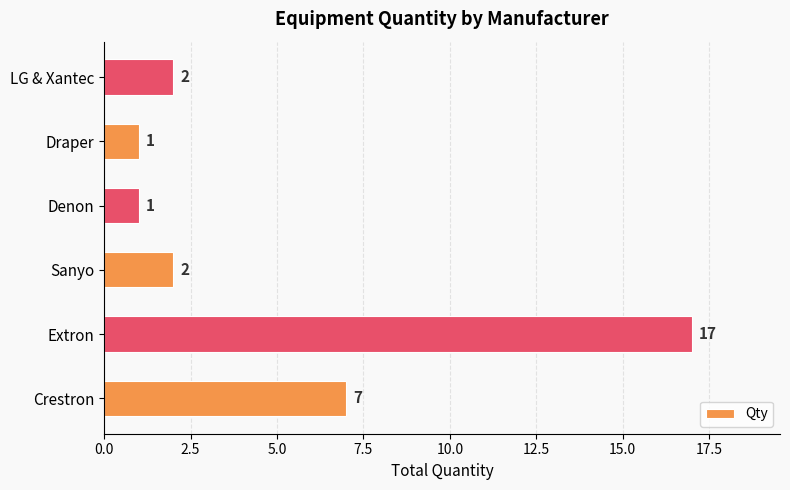

Where is the data nearest to the value 9?

Crestron